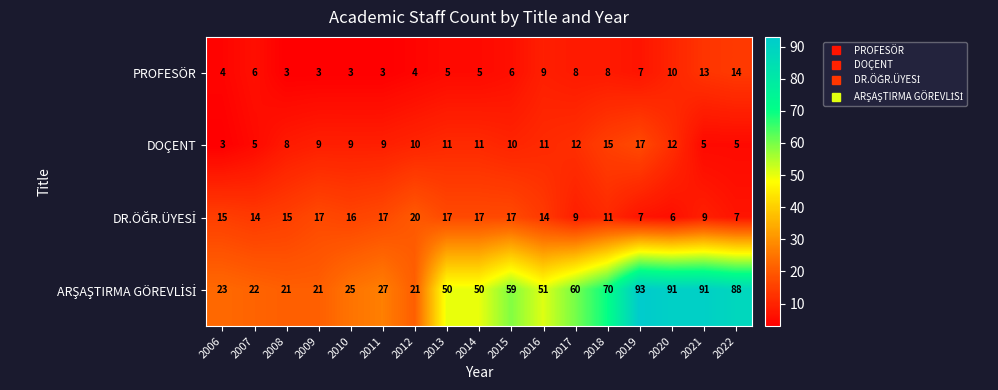

What is the difference between the highest and lowest values at 2020?

85